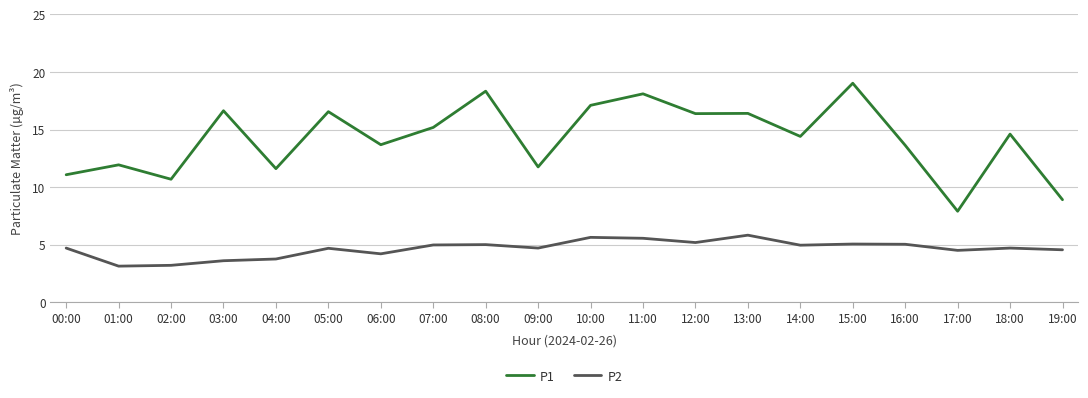

At which category does P1 reach its first local valley?

02:00